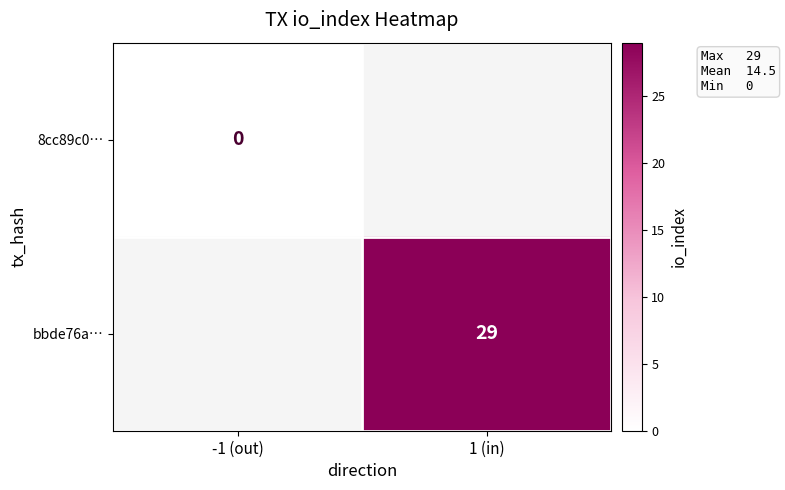

Is the value of bbde76a… at 1 (in) greater than the value of 8cc89c0… at -1 (out)?

Yes